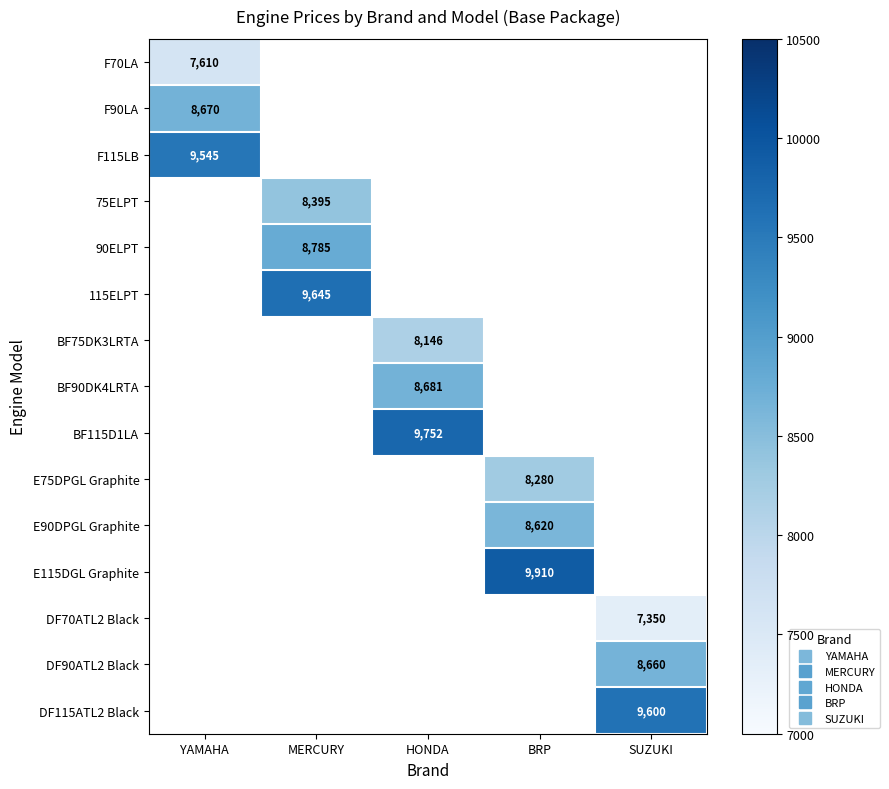

The E90DPGL Graphite series shows 15313.0 at BRP. True or false?

False